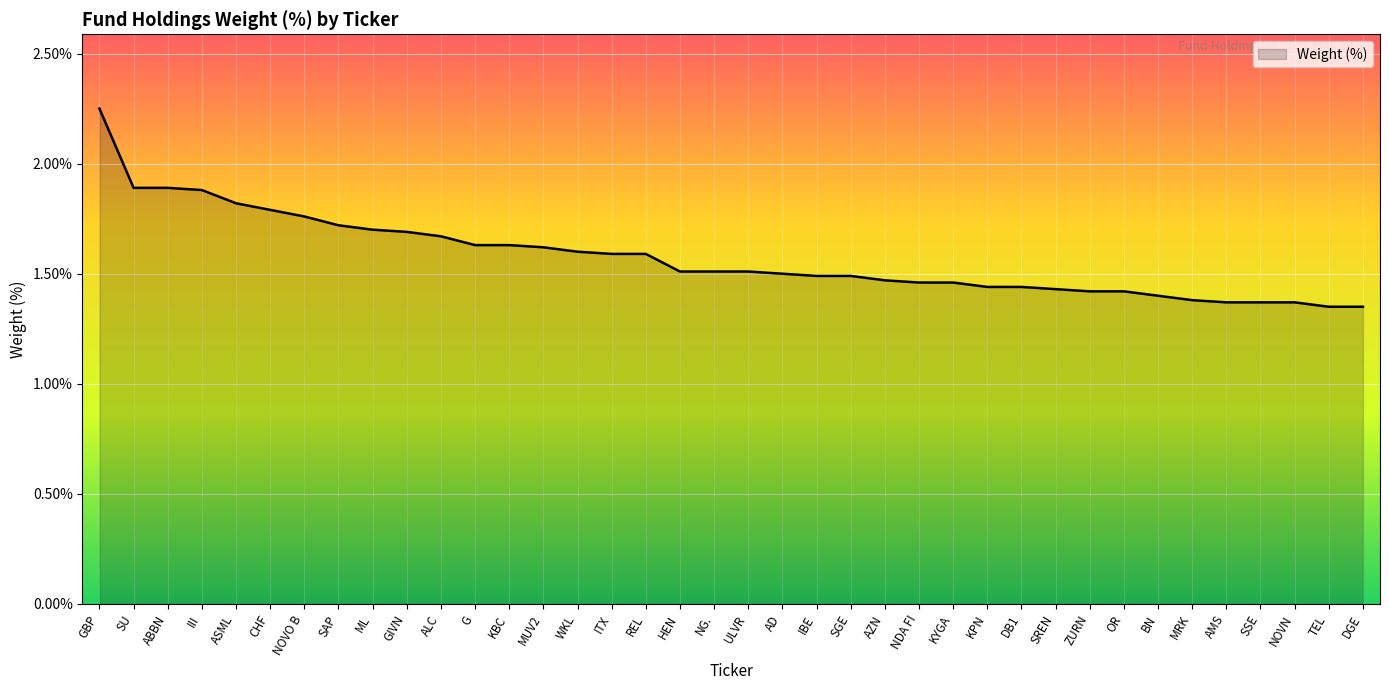

What is the difference between the maximum and minimum values?

0.9